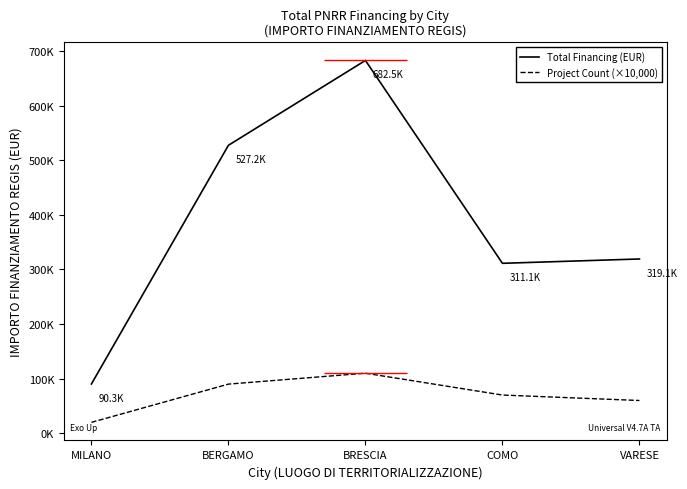

Rank the series at VARESE from highest to lowest value.

Total Financing (EUR), Project Count (×10,000)